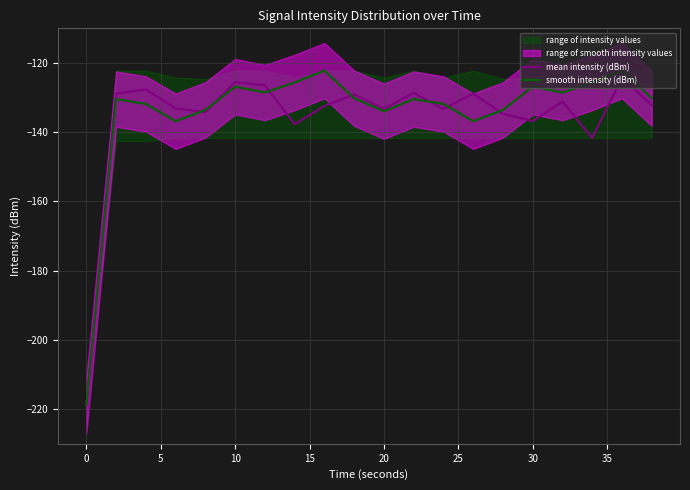

At which label does smooth intensity (dBm) first exceed -130?

10